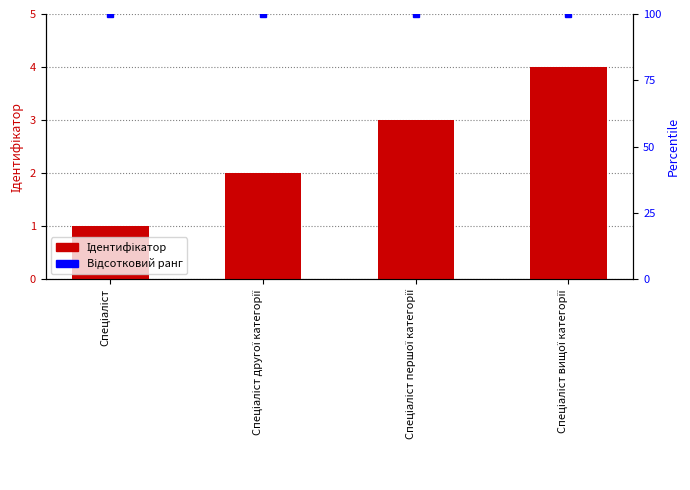

At which label is the value closest to 2?

Спеціаліст другої категорії